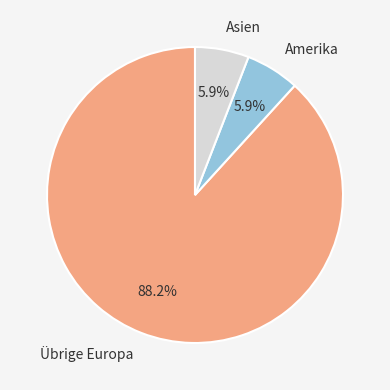

What percentage is NOT represented by Amerika?

94.1%